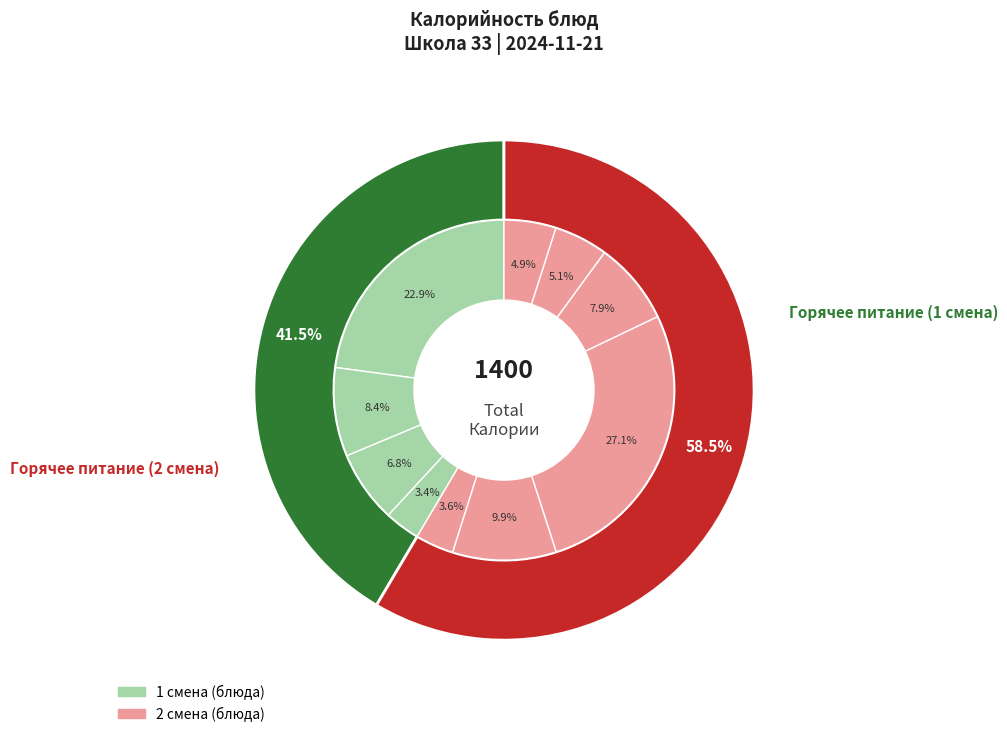

Is it true that Пуддинг творожный со сгущ. молоком is 36% of the pie?

False